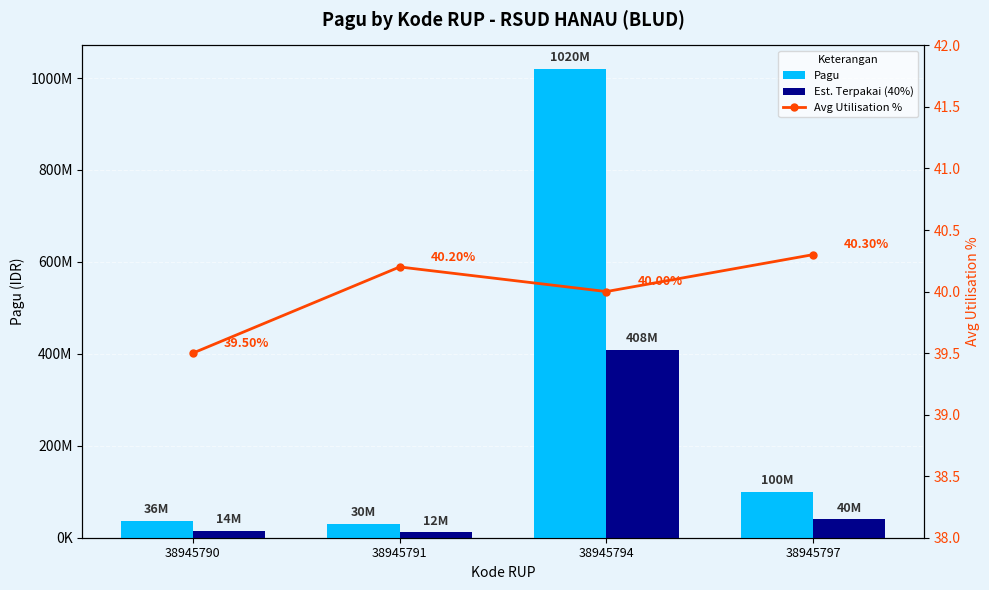

Which series has the largest total across all categories?

Pagu